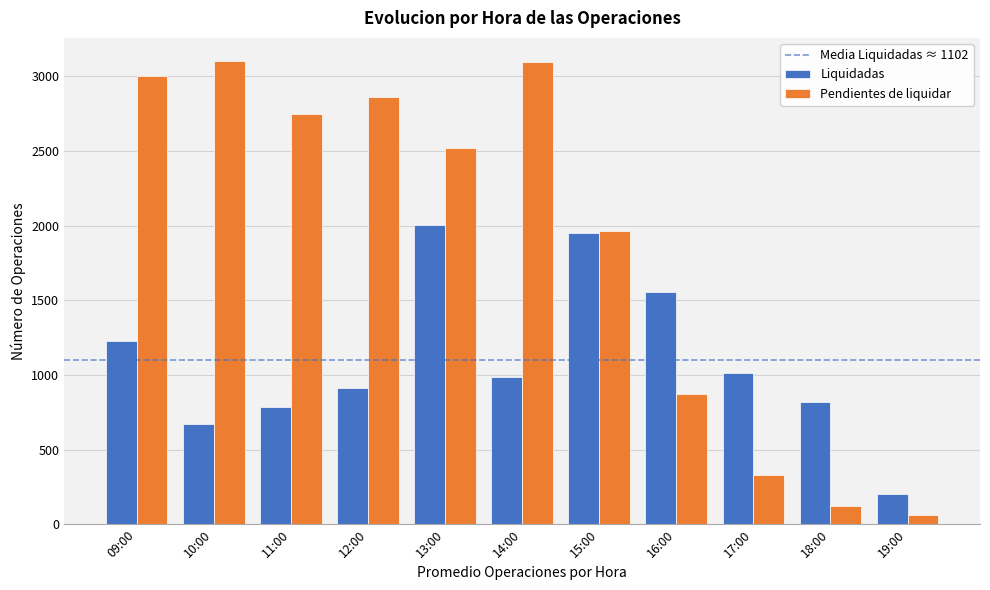

True or false: Liquidadas has a value of 2167.1 at 16:00.

False